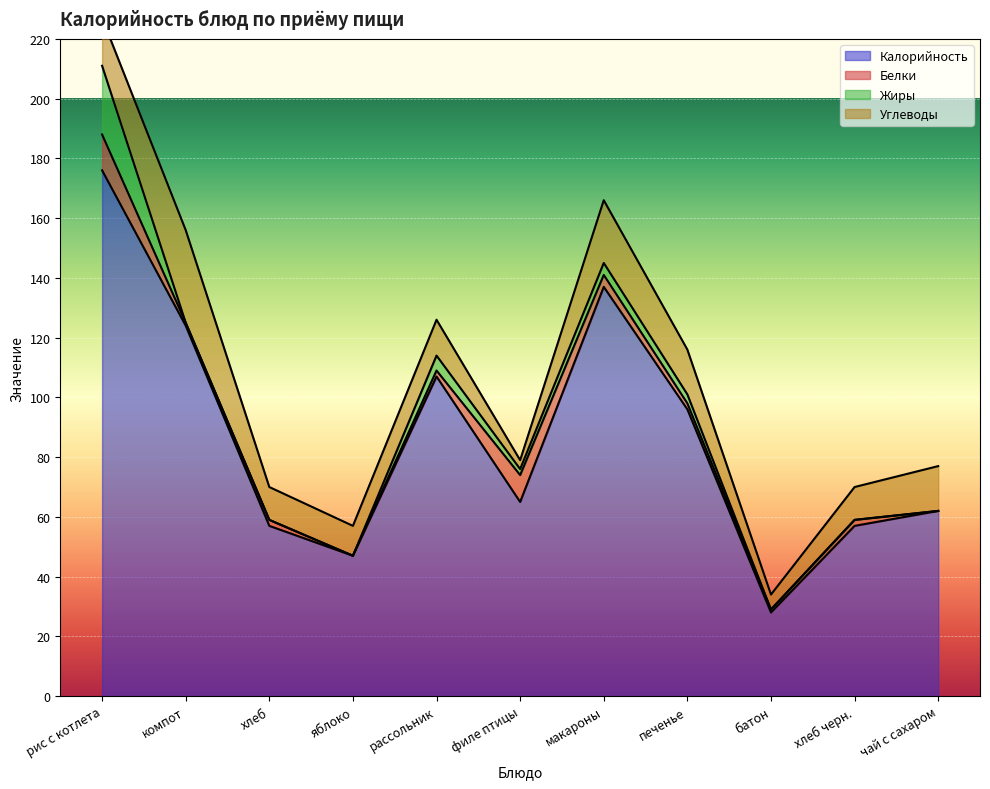

Where is the first local minimum for Углеводы?

яблоко